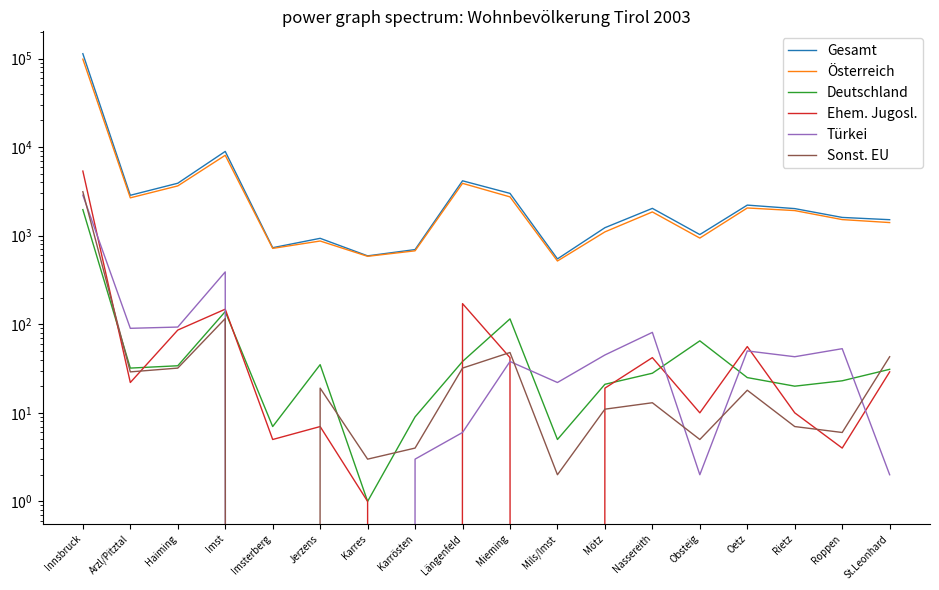

Where is the first local maximum for Ehem. Jugosl.?

Imst